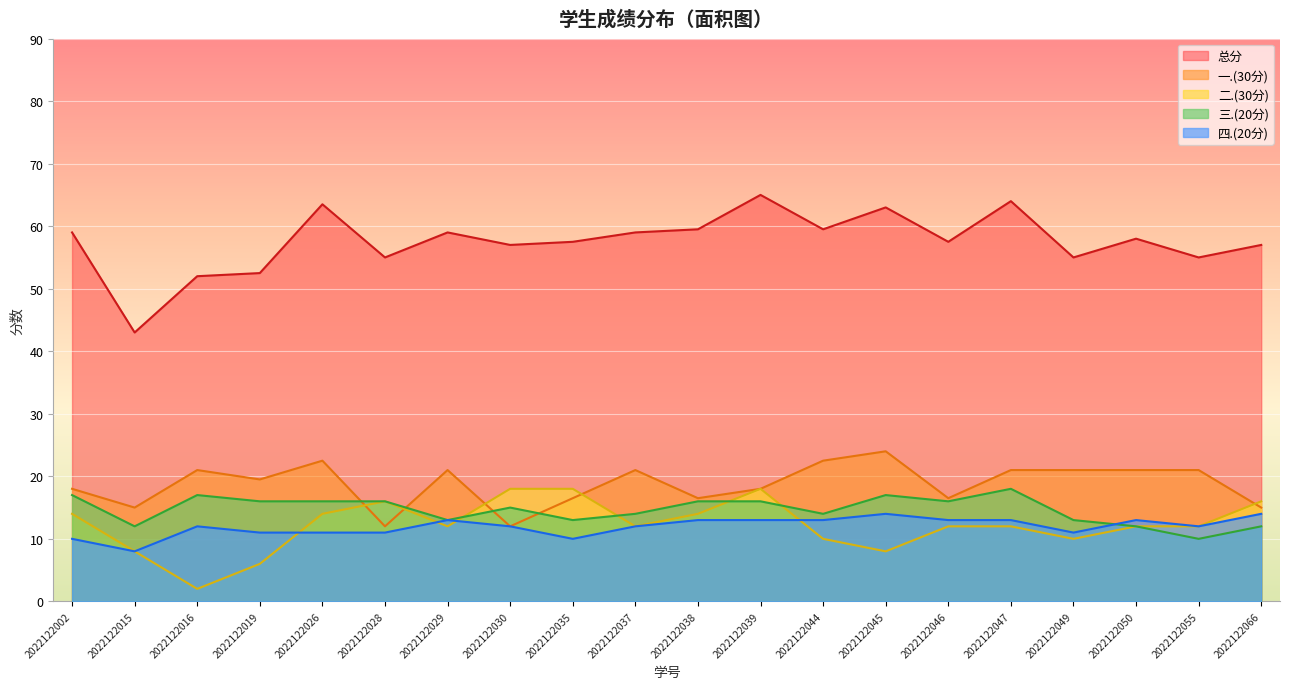

True or false: 总分 has more than 1 points higher than both neighbors.

True